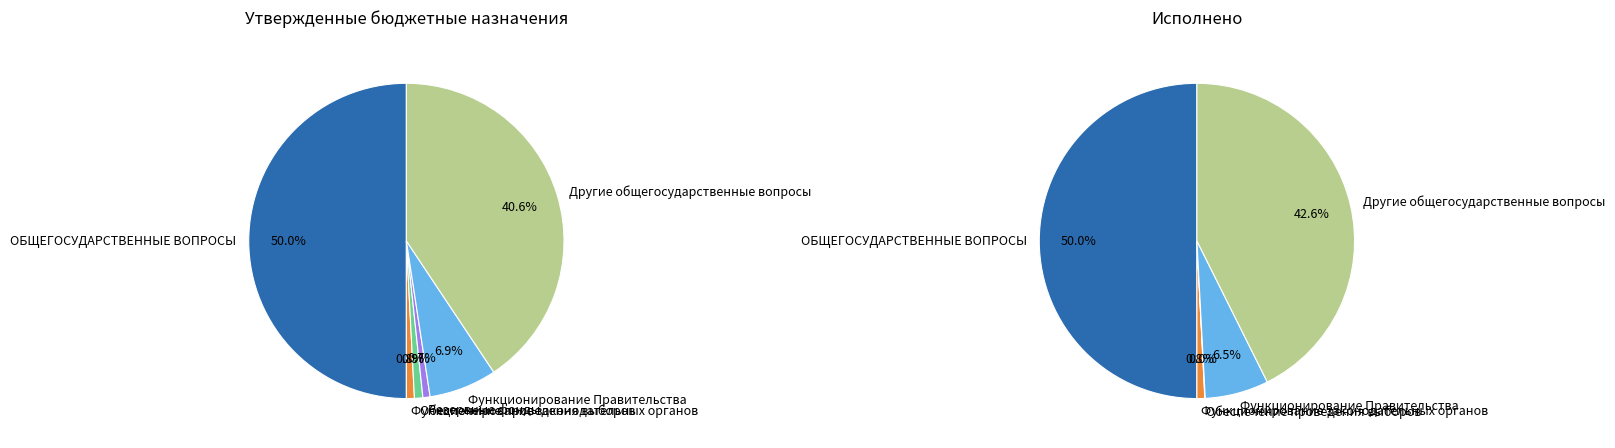

Combined, do Другие общегосударственные вопросы and Функционирование законодательных органов account for over 50%?

No